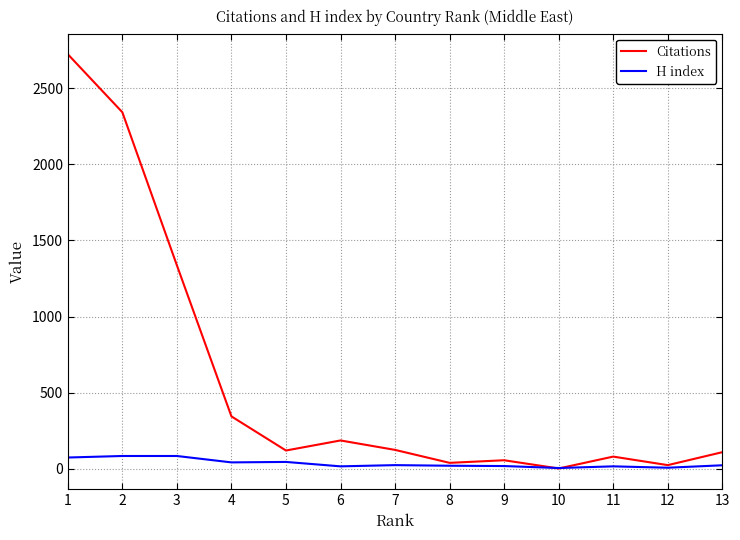

What is the difference between the Citations values at 13 and 2?

2232